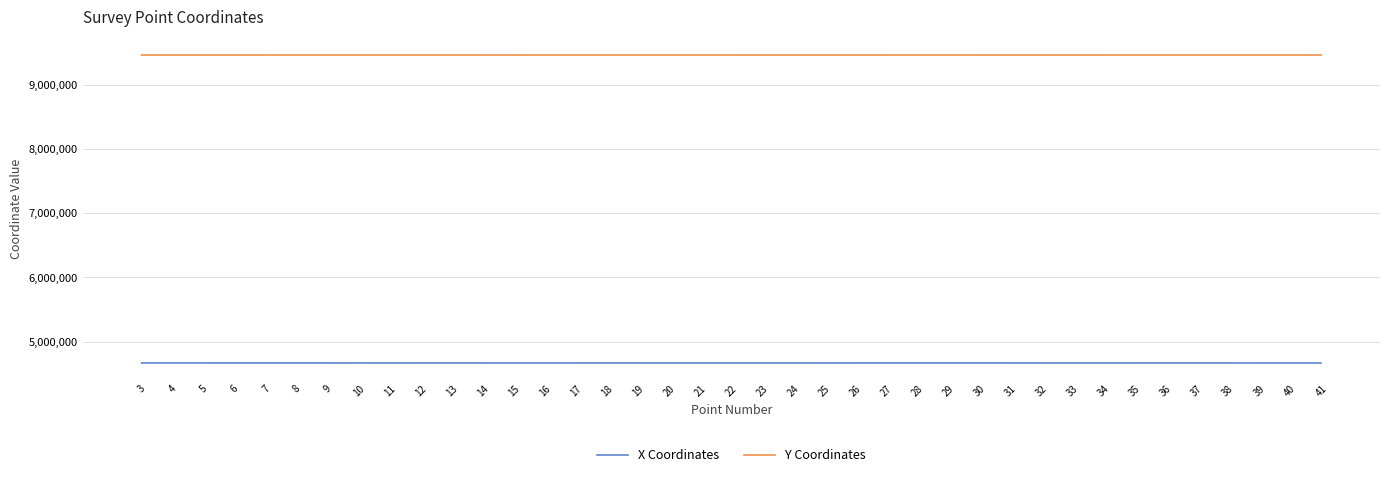

What is the total value across all series at 3?

14129824.8